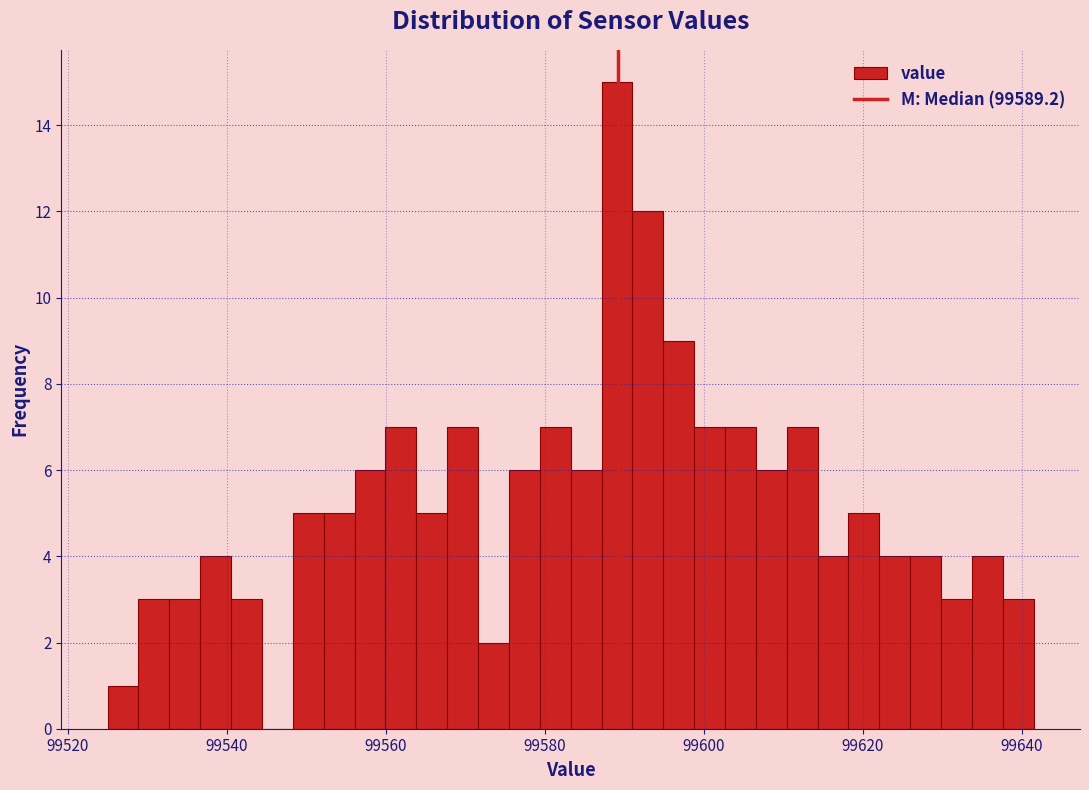

Around what value on the x-axis is the tallest bar? Give the approximate position of its centre, as read against the axis.

99590